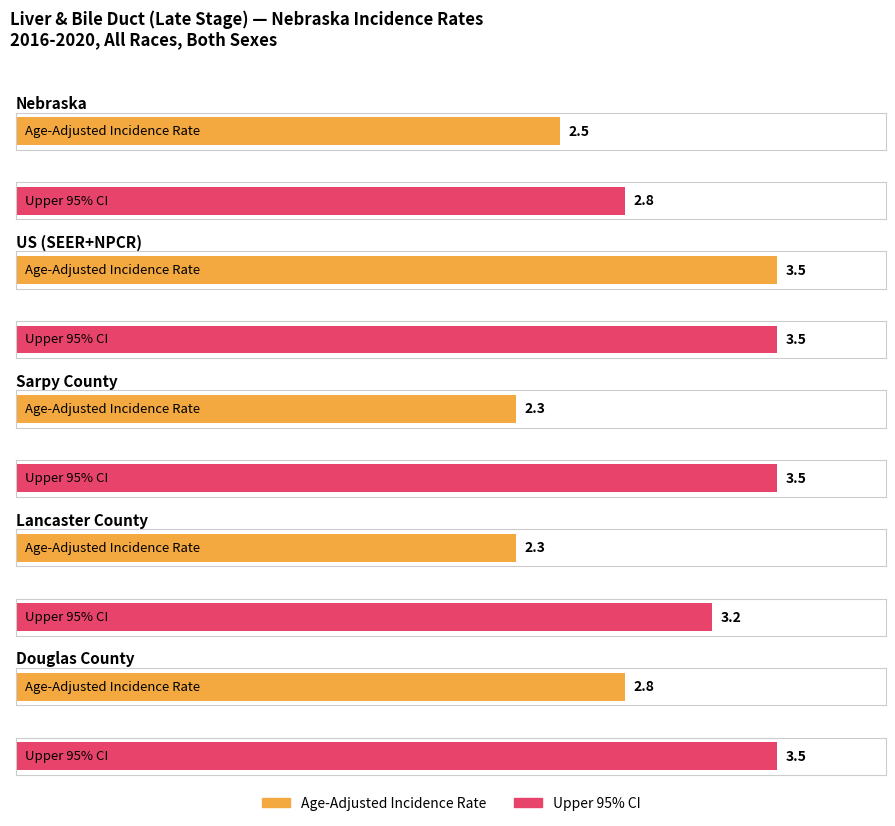

At how many categories does at least one series exceed 2?

5